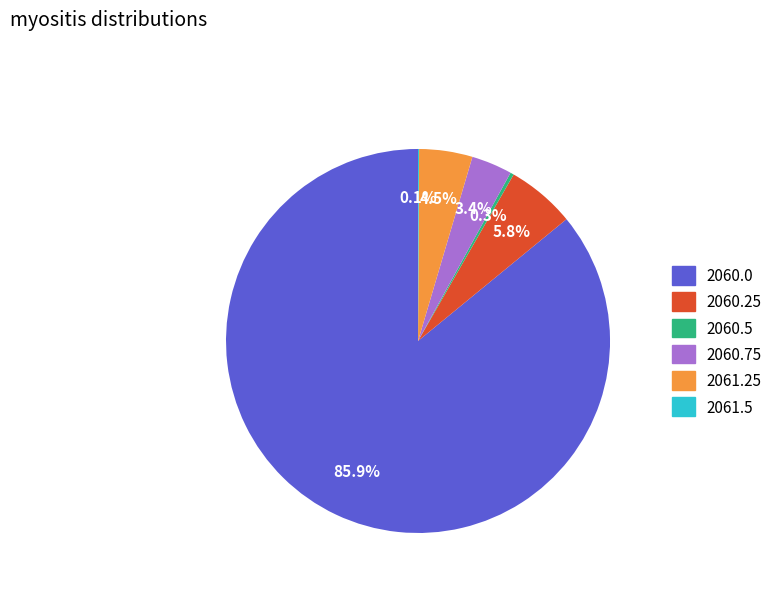

What is the majority slice?

2060.0